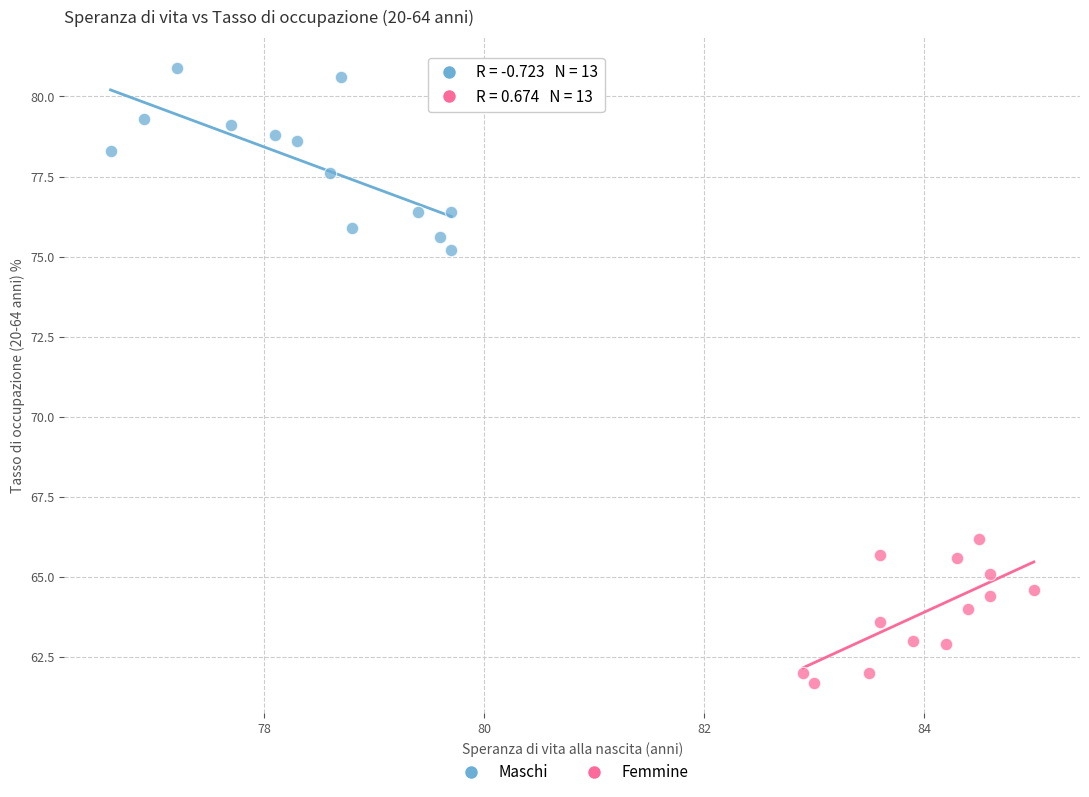

Which series reaches the minimum Y coordinate?

Femmine